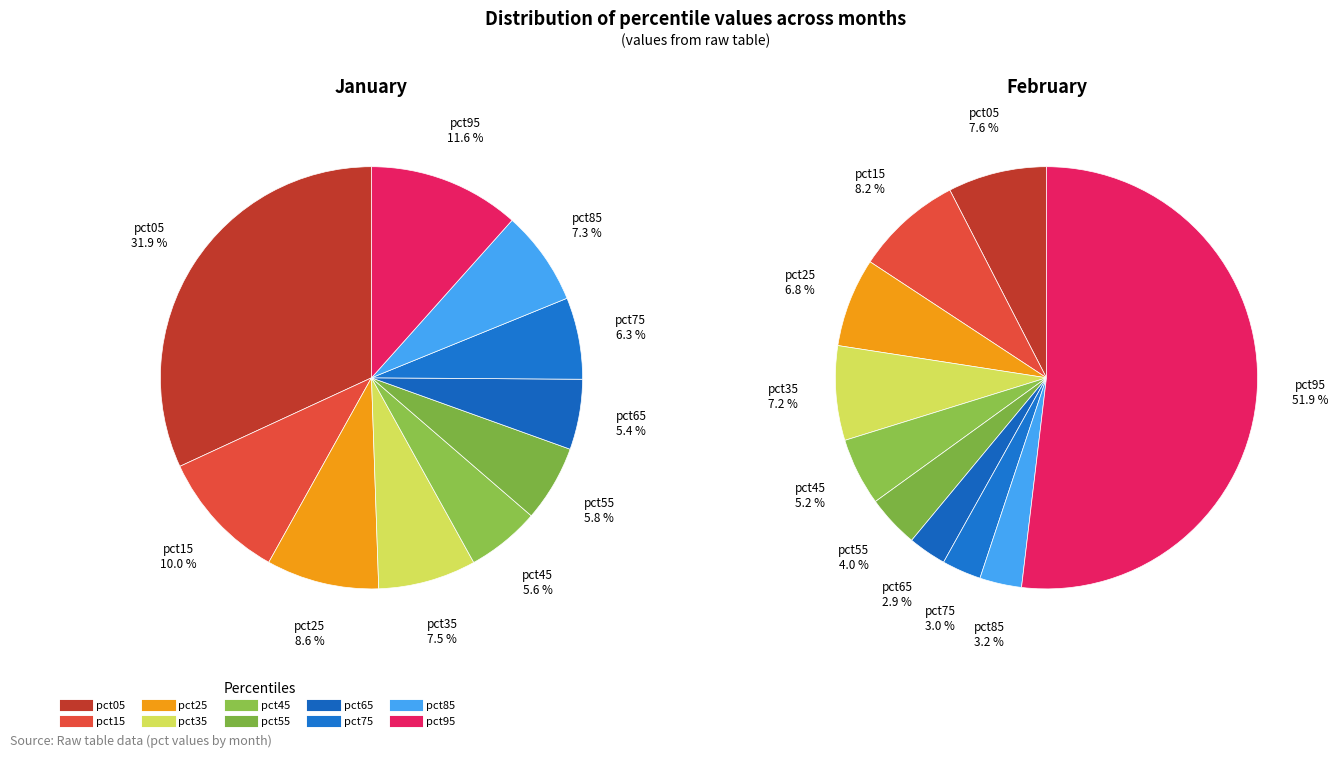

To the nearest percent, what percentage of the pie is 2?

9%